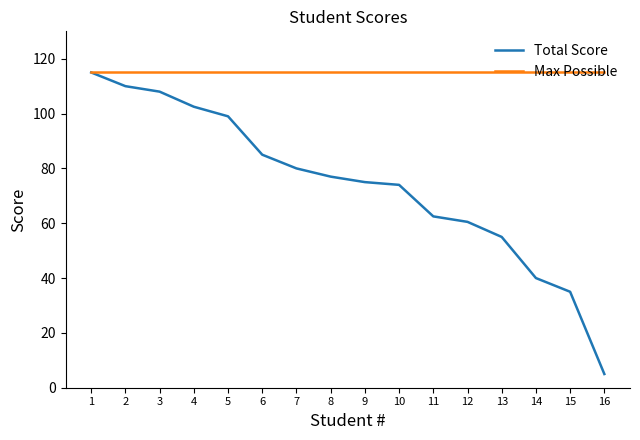

List the series in order of their overall mean, lowest first.

Total Score, Max Possible